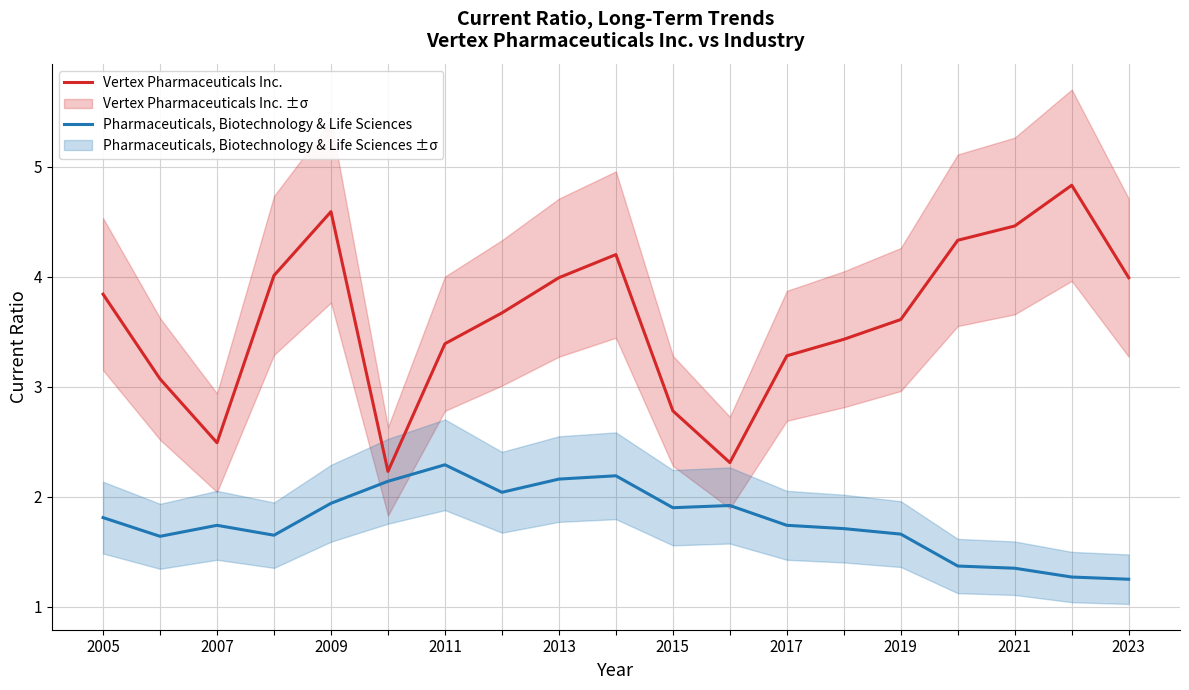

True or false: Pharmaceuticals, Biotechnology & Life Sciences and Vertex Pharmaceuticals Inc. cross at least once.

False